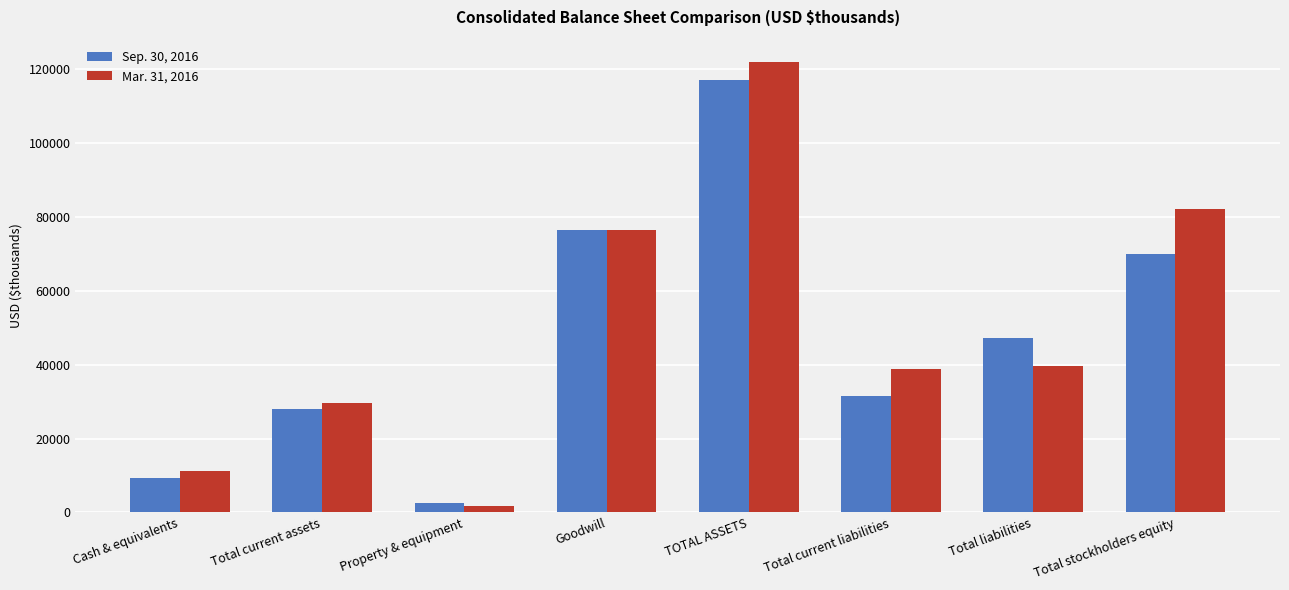

What is the difference between the Sep. 30, 2016 values at Total current liabilities and Total liabilities?

15705